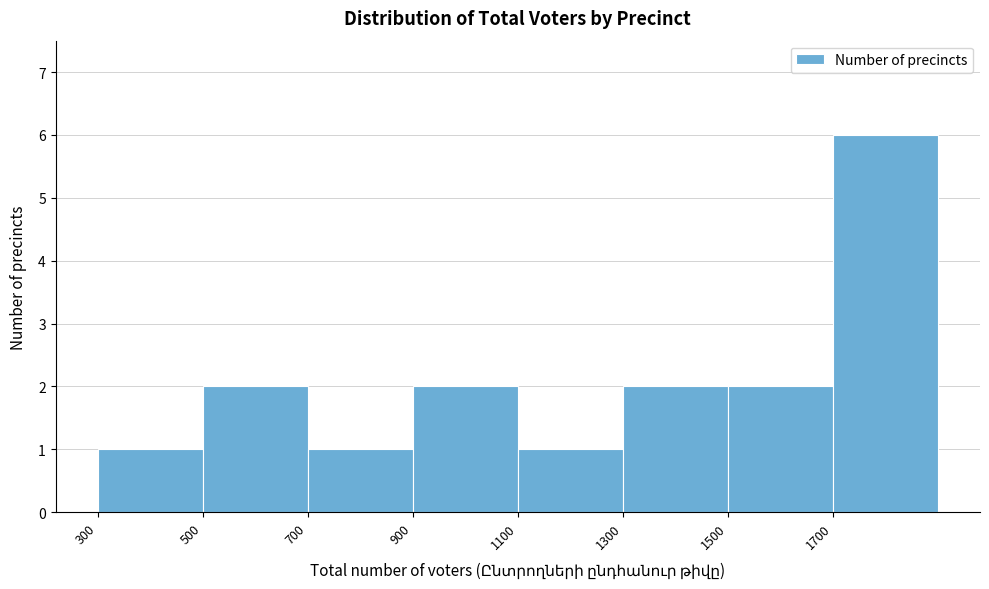

Which range on the x-axis has the tallest bar?

1700 to 1900